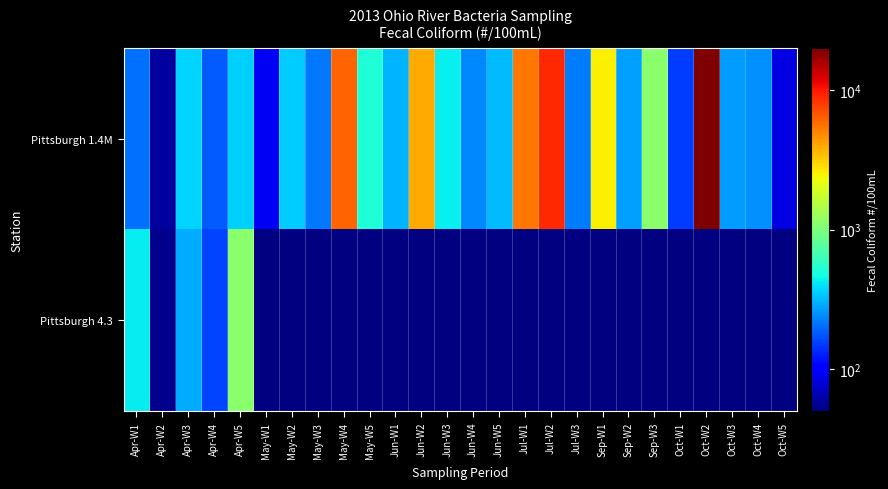

What is the maximum value shown in the chart?

20000.0